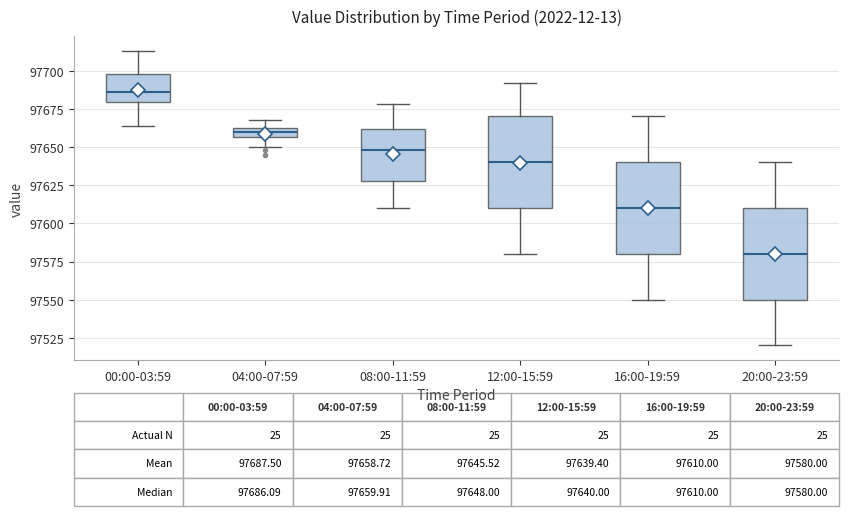

Which box has the lowest median line?

20:00-23:59